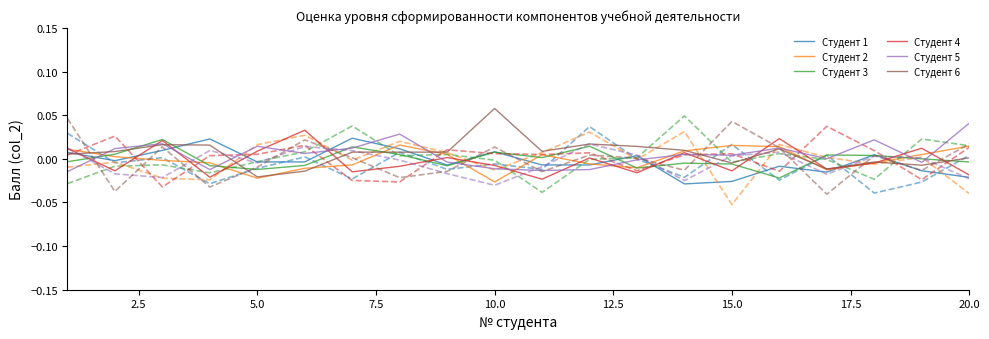

Rank the series by their maximum value, from lowest to highest.

Студент 2, Студент 3, Студент 1, Студент 4, Студент 5, Студент 6